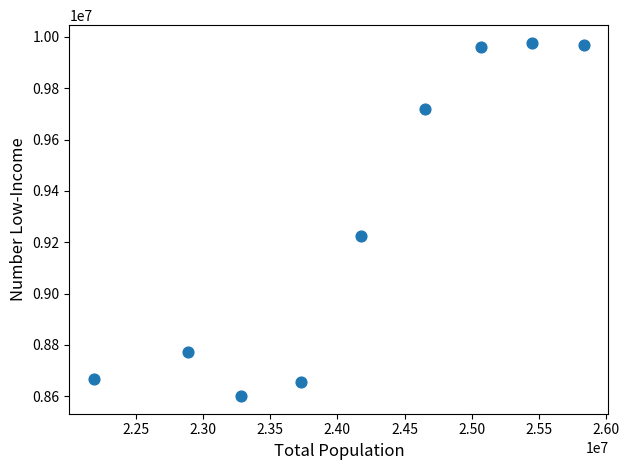

What Y value in the scatter plot is closest to 9288898?

9223644